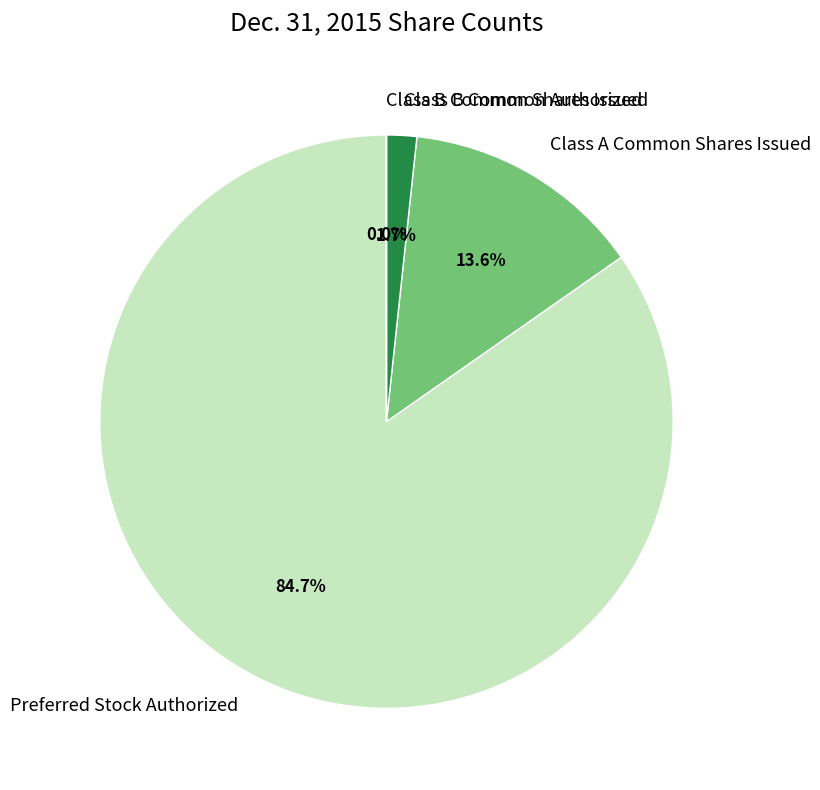

Which category has the biggest portion of the pie?

Preferred Stock Authorized